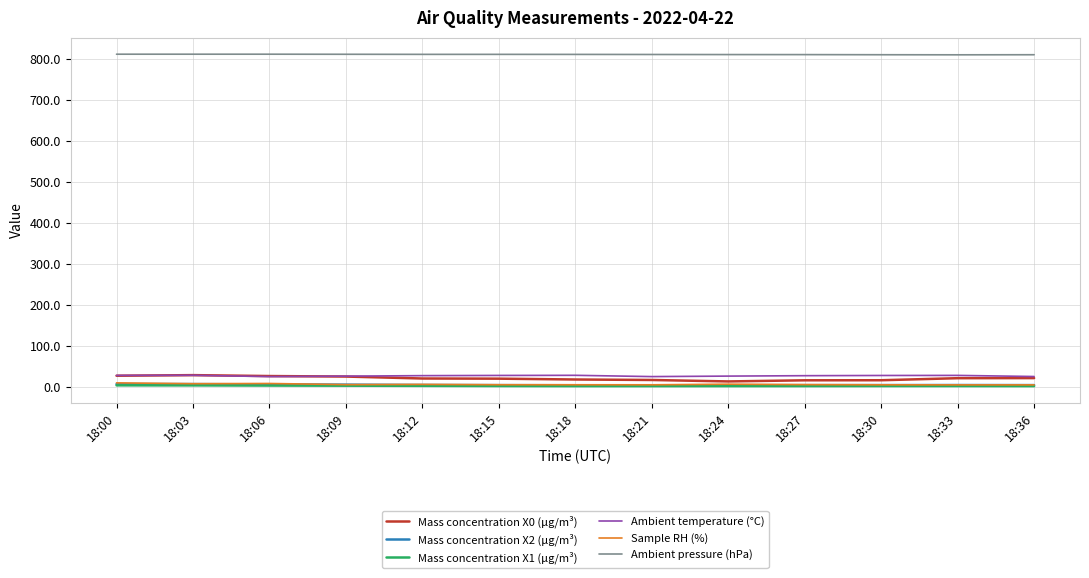

At how many categories does at least one series exceed 166?

13